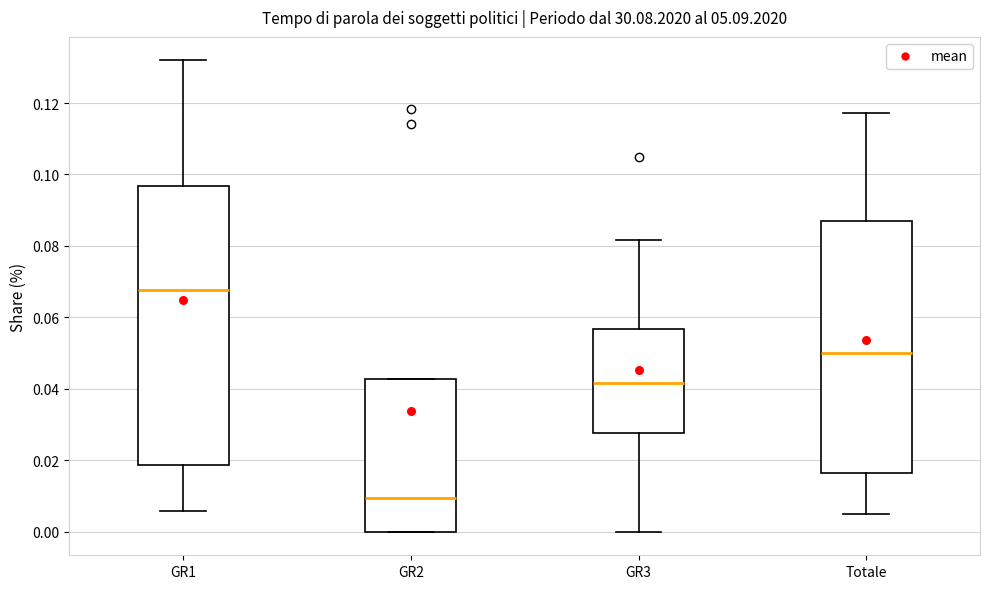

Which box has the lowest median line?

GR2